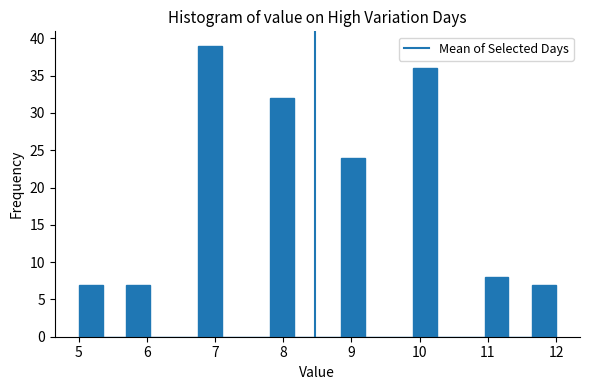

Around what value on the x-axis is the tallest bar? Give the approximate position of its centre, as read against the axis.

6.9